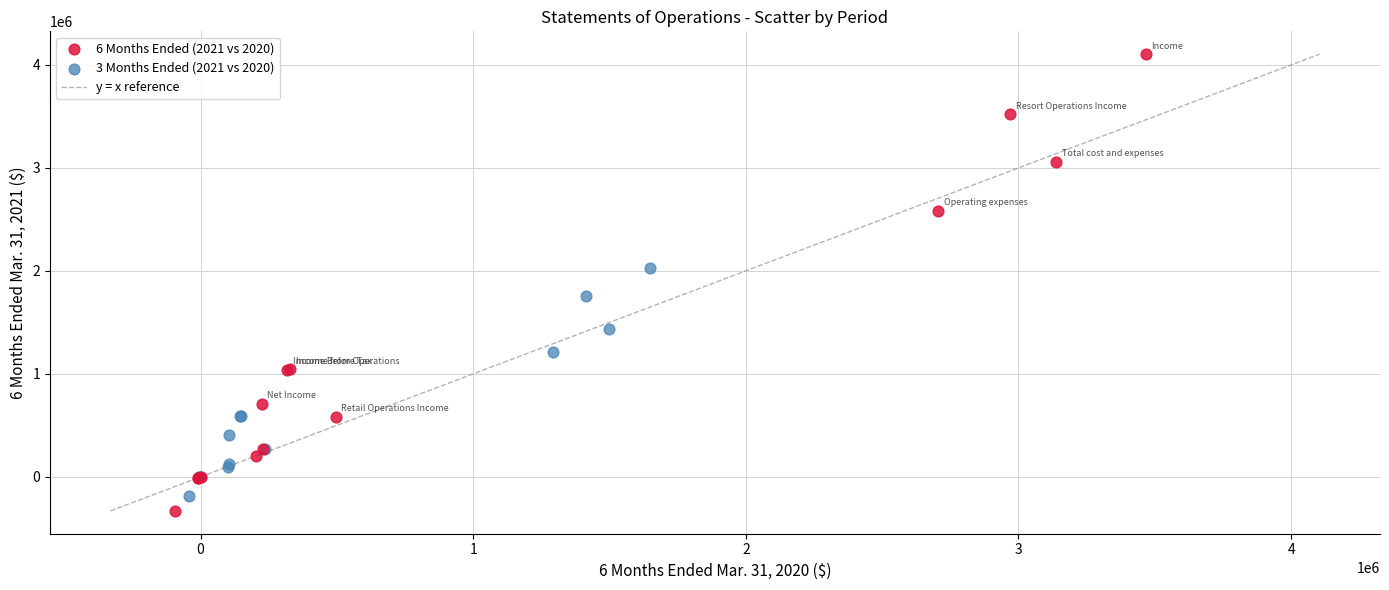

Which series contains the highest Y value?

6 Months Ended (2021 vs 2020)